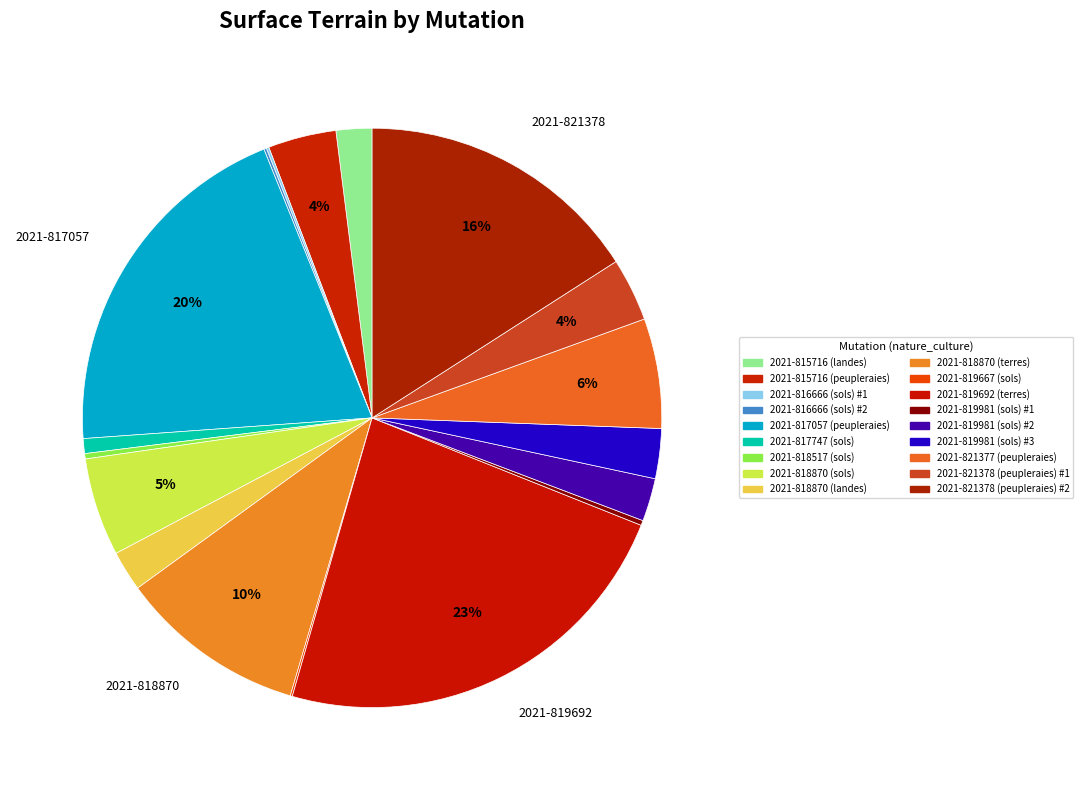

What is the smallest slice in the pie chart?

2021-819667 (sols)